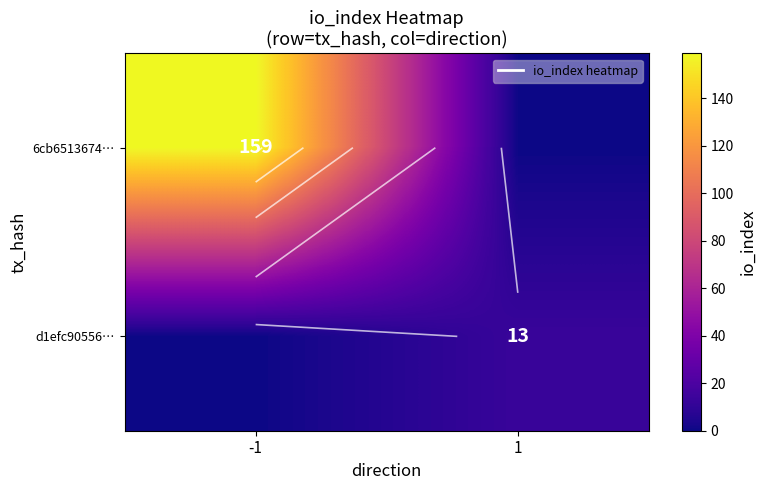

What is the difference between the d1efc90556… values at 1 and -1?

13